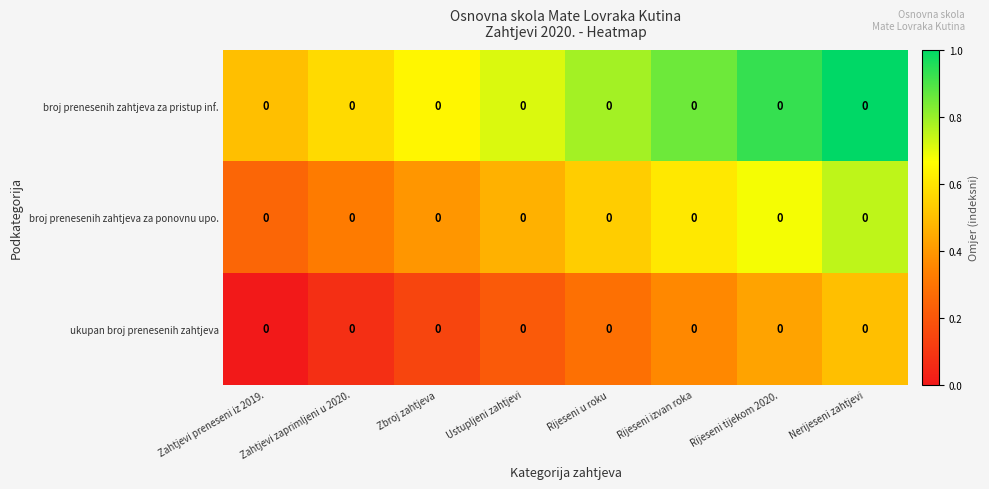

Reading right to left, extract all data points from this chart.

broj prenesenih zahtjeva za pristup inf.: Nerijeseni zahtjevi=0.0	Rijeseni tijekom 2020.=0.0	Rijeseni izvan roka=0.0	Rijeseni u roku=0.0	Ustupljeni zahtjevi=0.0	Zbroj zahtjeva=0.0	Zahtjevi zaprimljeni u 2020.=0.0	Zahtjevi preneseni iz 2019.=0.0
broj prenesenih zahtjeva za ponovnu upo.: Nerijeseni zahtjevi=0.0	Rijeseni tijekom 2020.=0.0	Rijeseni izvan roka=0.0	Rijeseni u roku=0.0	Ustupljeni zahtjevi=0.0	Zbroj zahtjeva=0.0	Zahtjevi zaprimljeni u 2020.=0.0	Zahtjevi preneseni iz 2019.=0.0
ukupan broj prenesenih zahtjeva: Nerijeseni zahtjevi=0.0	Rijeseni tijekom 2020.=0.0	Rijeseni izvan roka=0.0	Rijeseni u roku=0.0	Ustupljeni zahtjevi=0.0	Zbroj zahtjeva=0.0	Zahtjevi zaprimljeni u 2020.=0.0	Zahtjevi preneseni iz 2019.=0.0